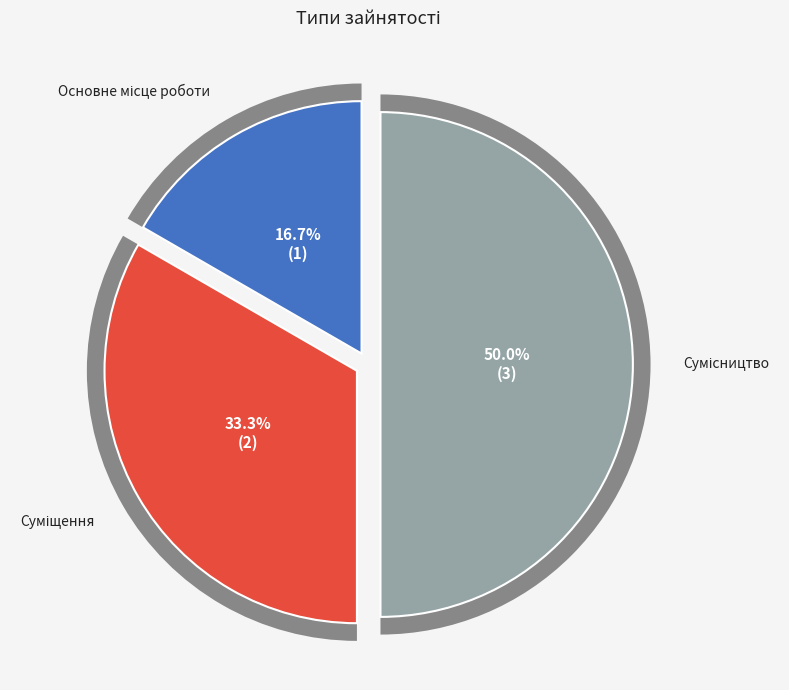

Count the number of slices in the pie.

3